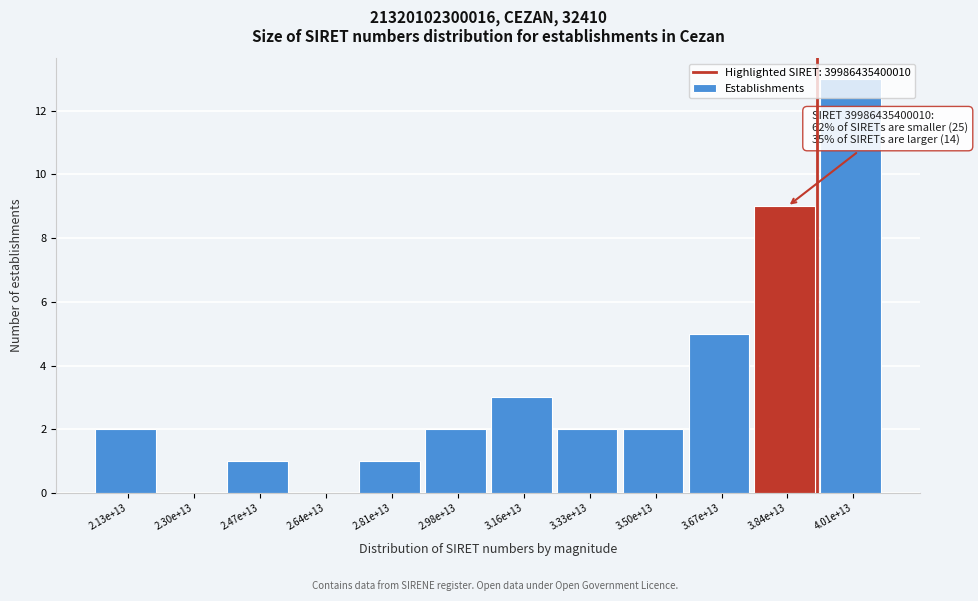

At which label is the value closest to 6?

3.67e+13